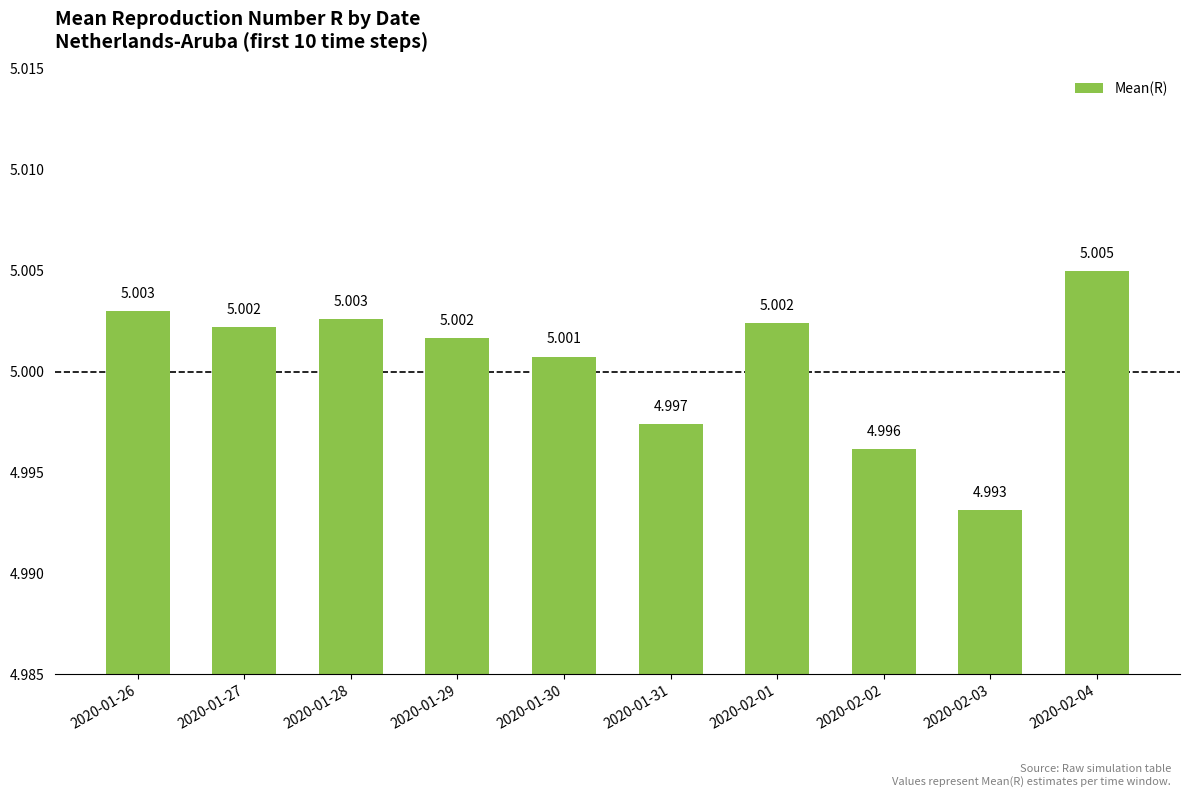

Reading right to left, list all the values displayed in this chart.

2020-02-04=5.0	2020-02-03=5.0	2020-02-02=5.0	2020-02-01=5.0	2020-01-31=5.0	2020-01-30=5.0	2020-01-29=5.0	2020-01-28=5.0	2020-01-27=5.0	2020-01-26=5.0